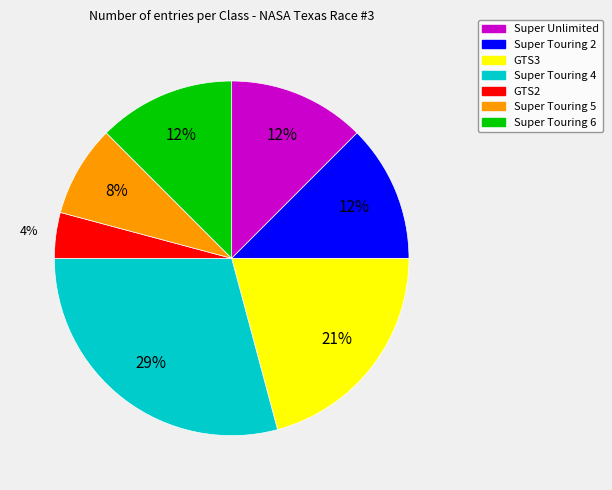

Is it true that Super Touring 6 is 2% of the pie?

False